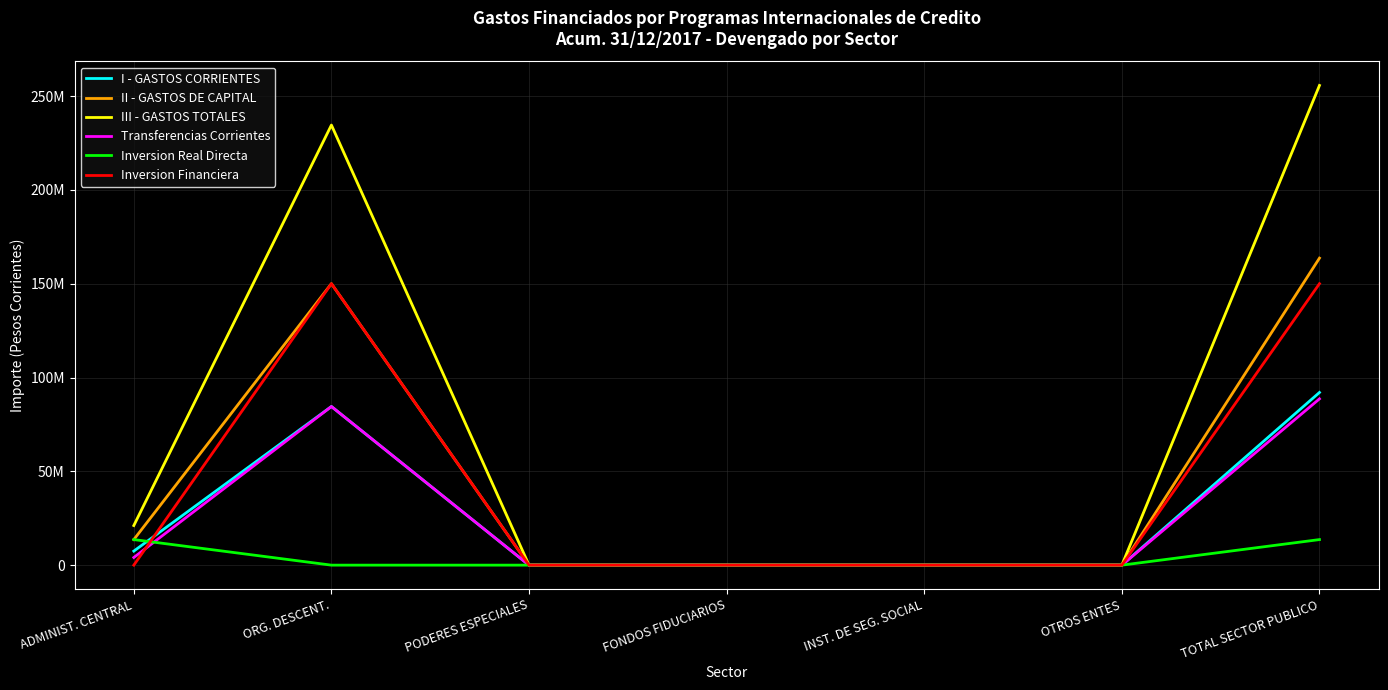

Does the chart display data point markers on the line(s)?

No